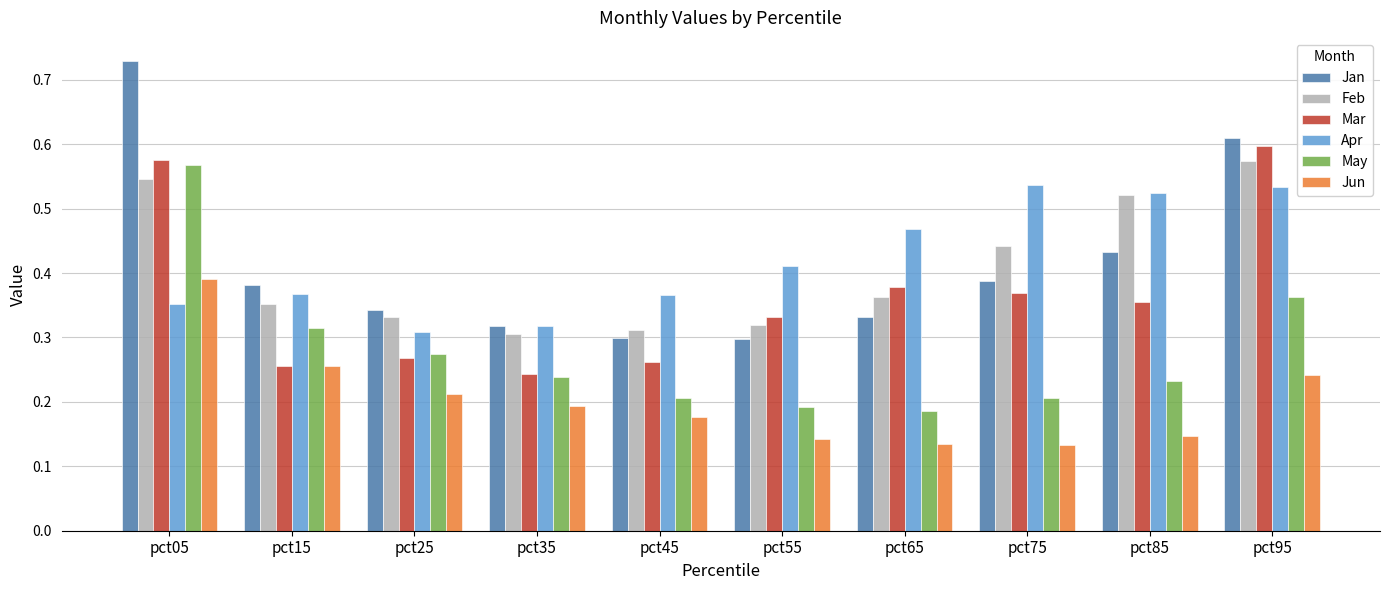

True or false: Jun has a value of 0.2 at pct55.

False